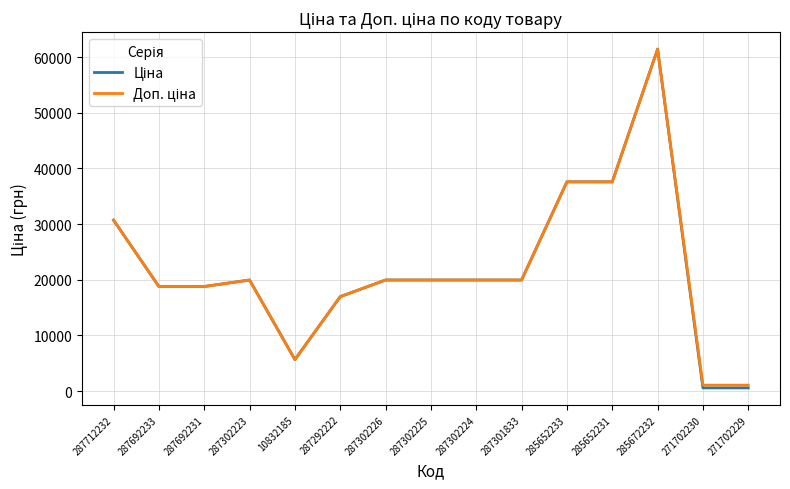

At which category is the sum across all series the highest?

285672232